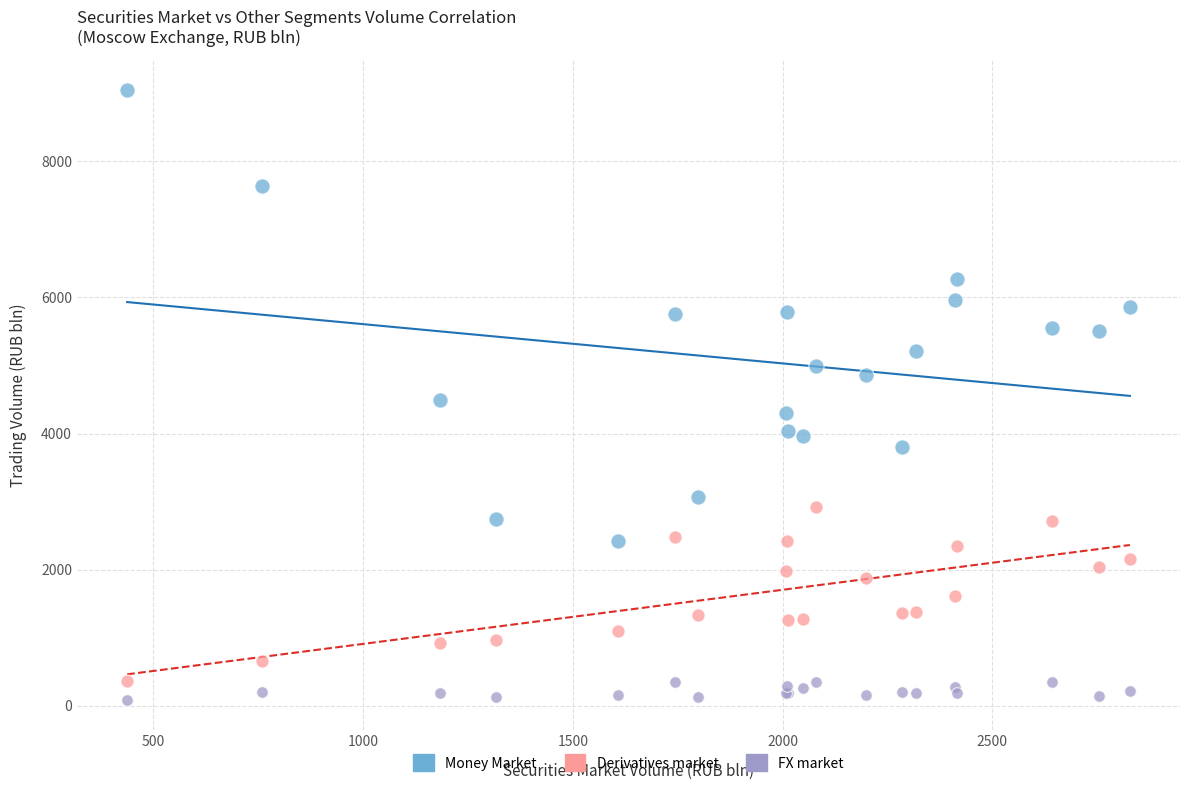

What are all the series names shown in the legend?

Money Market, Derivatives market, FX market